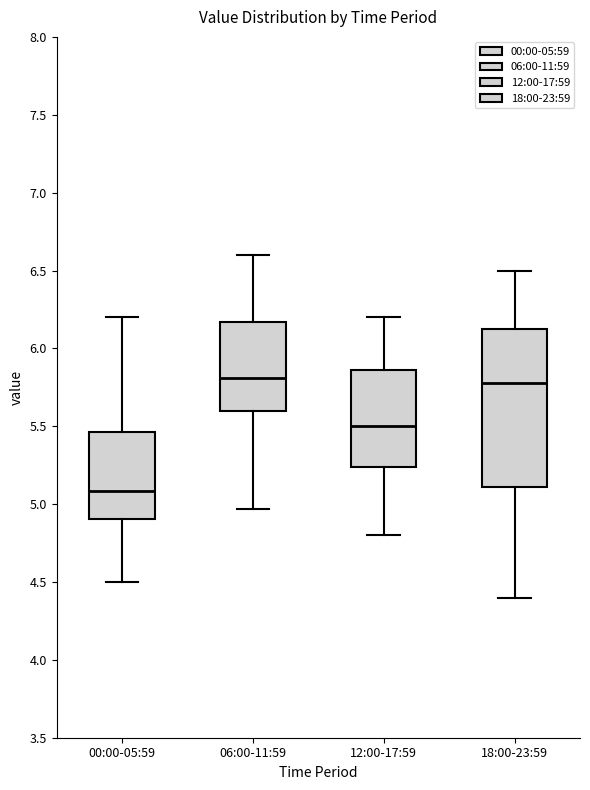

Reading left to right, transcribe this box plot: for each box, give where its median line is, the range the box spans, and where its two whiskers end, as read against the y-axis. The values are not printed on the chart, so give them approximately, as read against the axis.

00:00-05:59: median 5.10, box 4.90 to 5.45, whiskers 4.50 to 6.20
06:00-11:59: median 5.80, box 5.60 to 6.15, whiskers 4.95 to 6.60
12:00-17:59: median 5.50, box 5.25 to 5.85, whiskers 4.80 to 6.20
18:00-23:59: median 5.80, box 5.10 to 6.15, whiskers 4.40 to 6.50